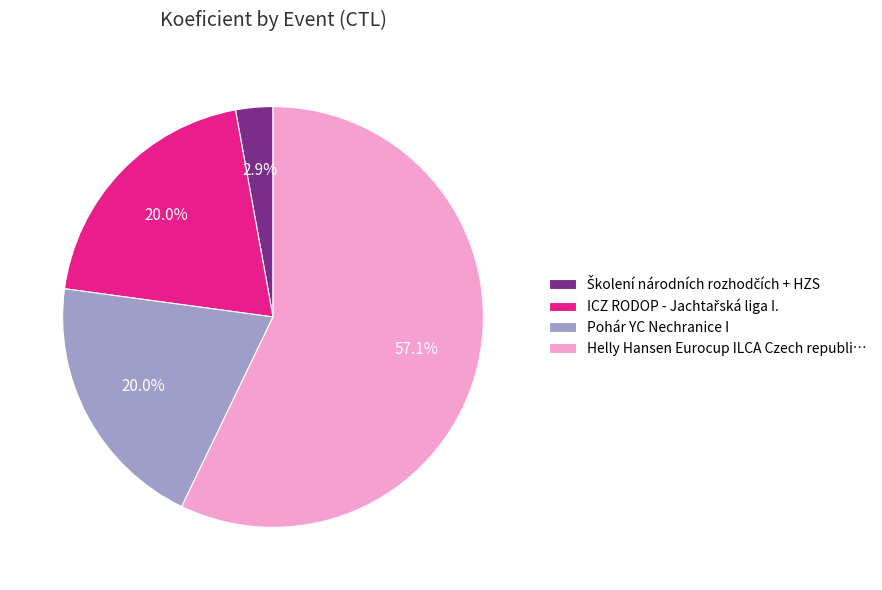

Which slice is the largest?

Helly Hansen Eurocup ILCA Czech republi…